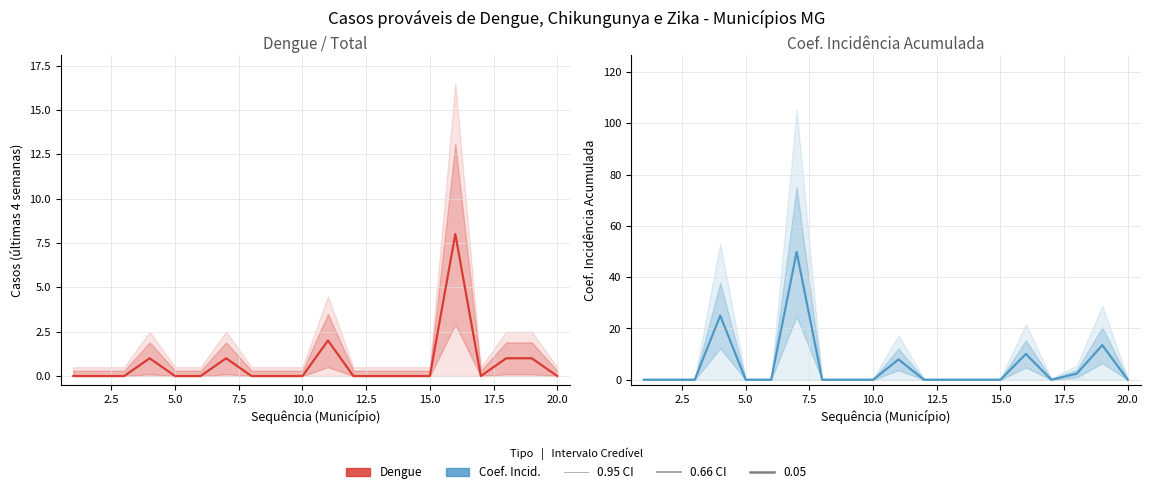

True or false: Coef. Incid. (0.95 CI) has more than 1 interior local peaks.

True